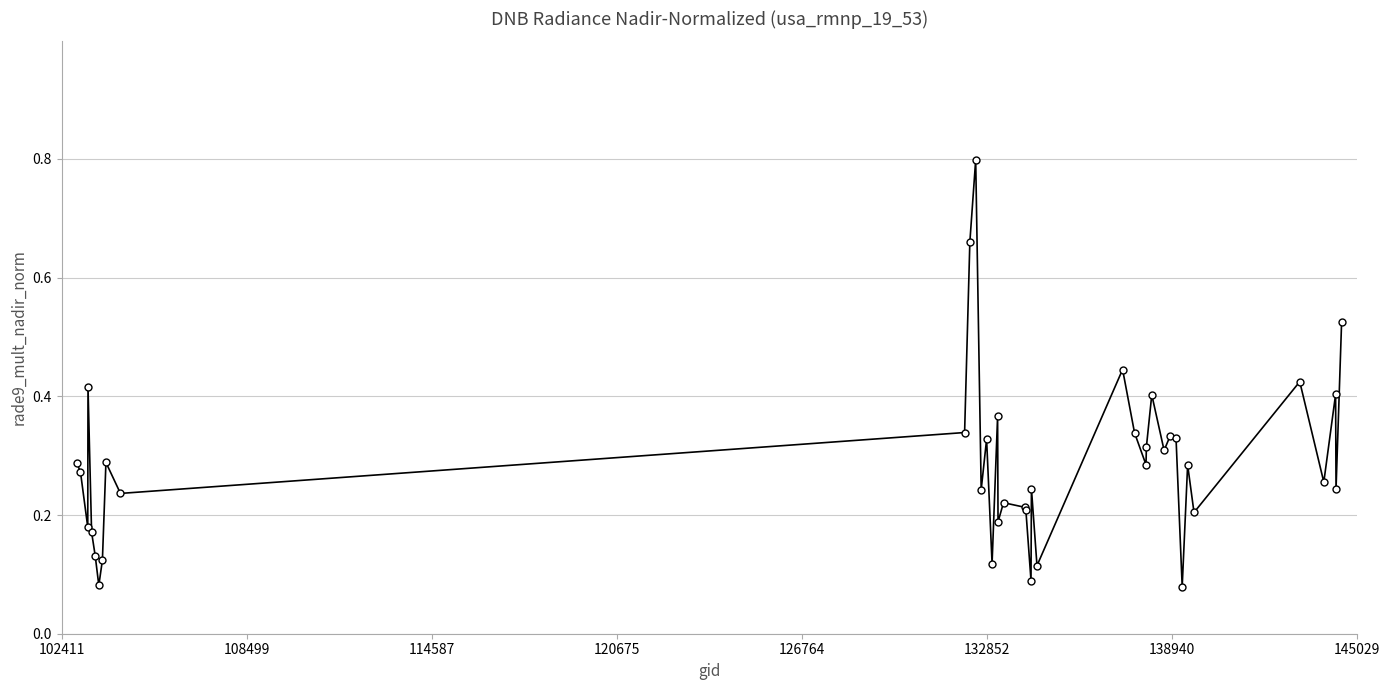

What is the maximum value shown in the chart?

0.8